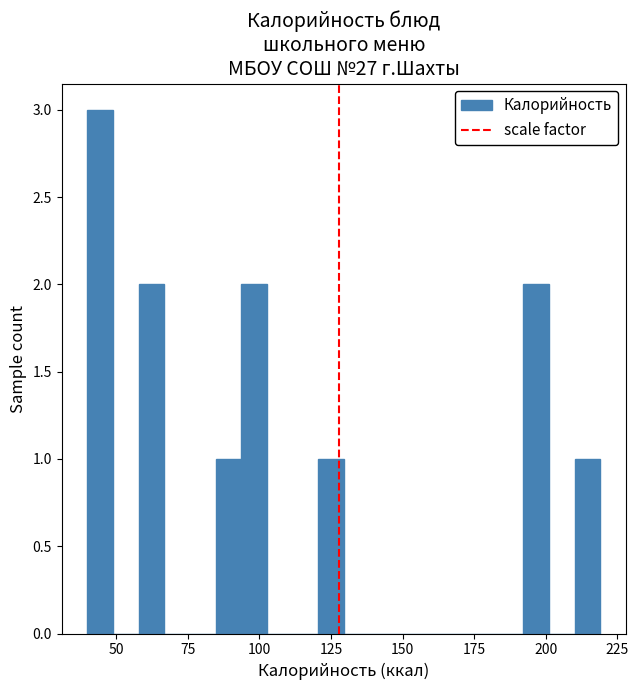

Read against the x-axis, roughly where is the centre of the tallest bar?

45